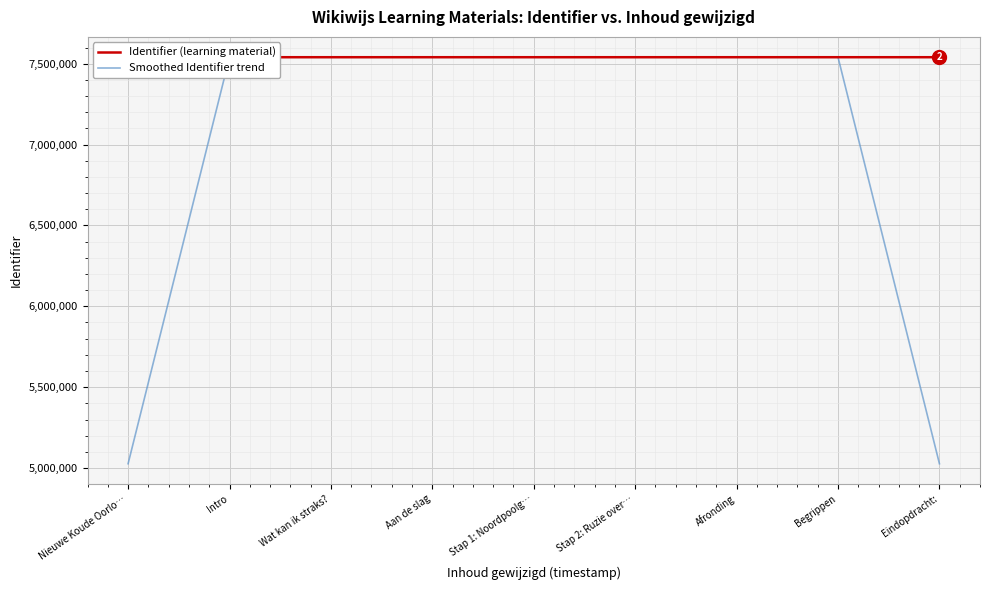

Reading right to left, what are all the values shown in this chart?

Identifier (learning material): 7540134.0	7540132.0	7540131.0	7540127.0	7540124.0	7540123.0	7540119.0	7540117.0	7540116.0
Smoothed Identifier trend: 5026755.3	7540132.3	7540130.0	7540127.3	7540124.7	7540122.0	7540119.7	7540117.3	5026744.3